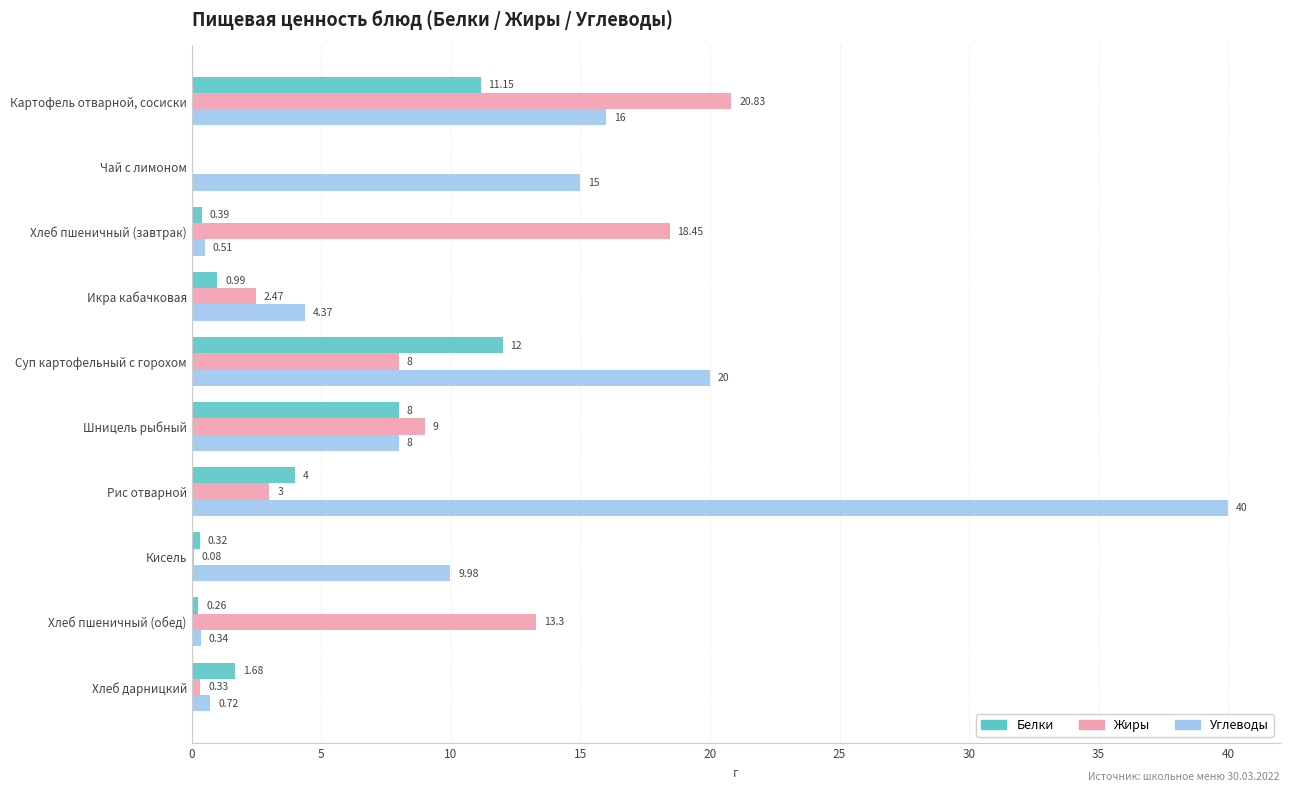

What is the sum of all Белки values?

38.8